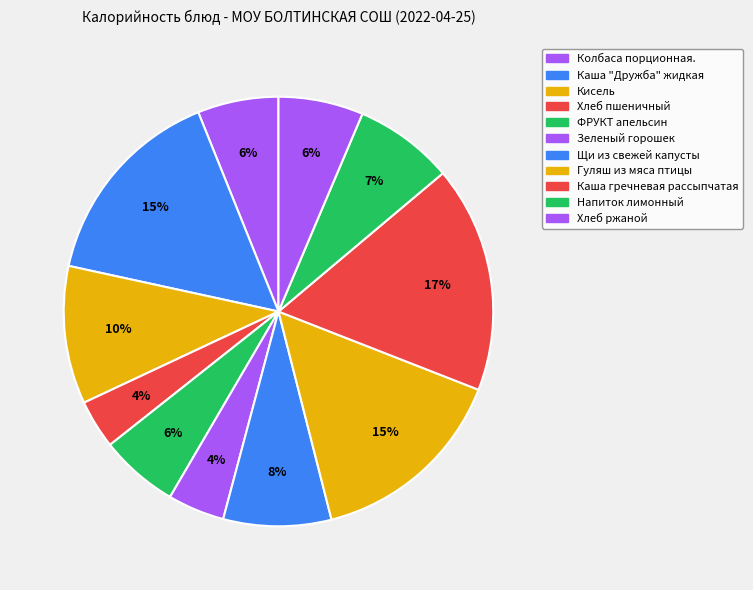

How many segments does this pie chart have?

11